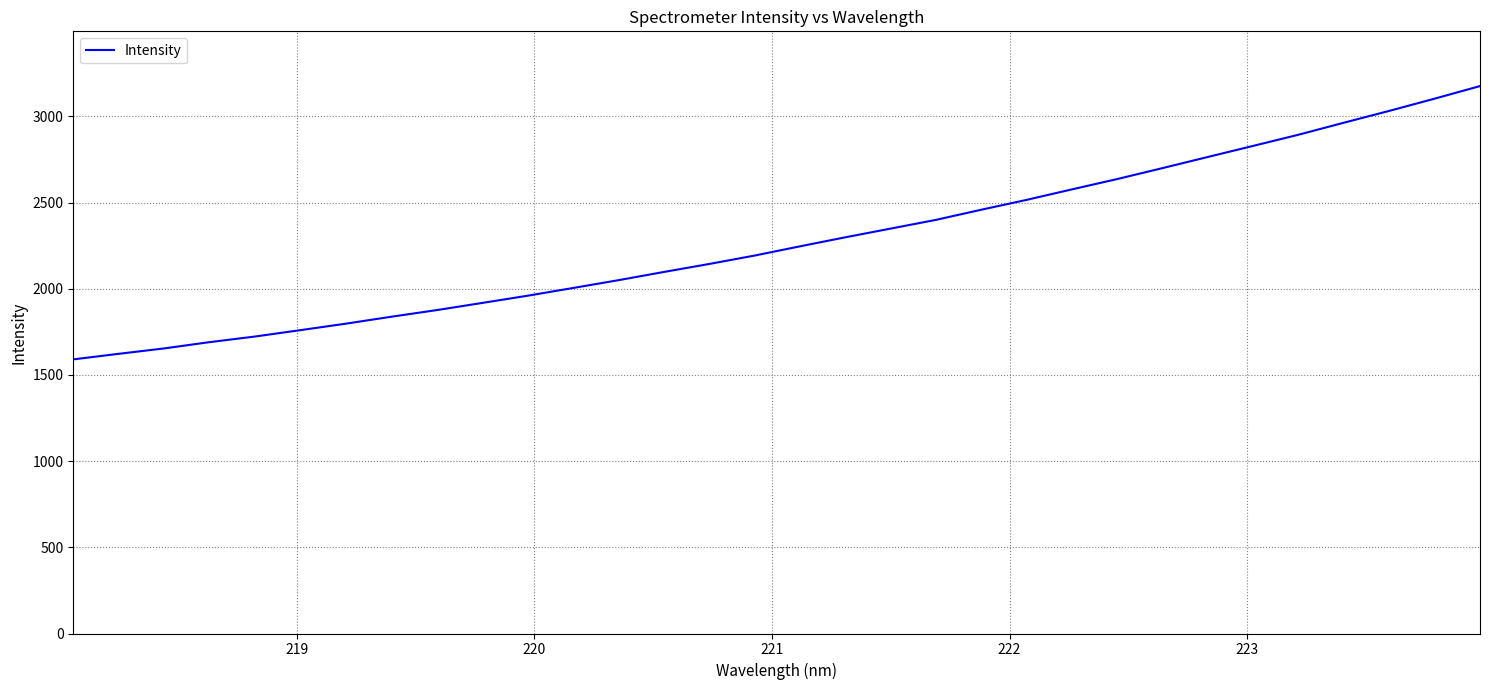

What is the maximum value shown in the chart?

3176.5